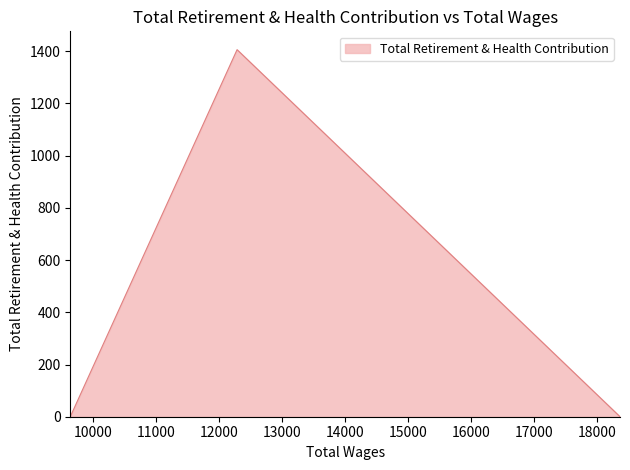

The chart shows a value of 1406 at 12285.0. True or false?

True